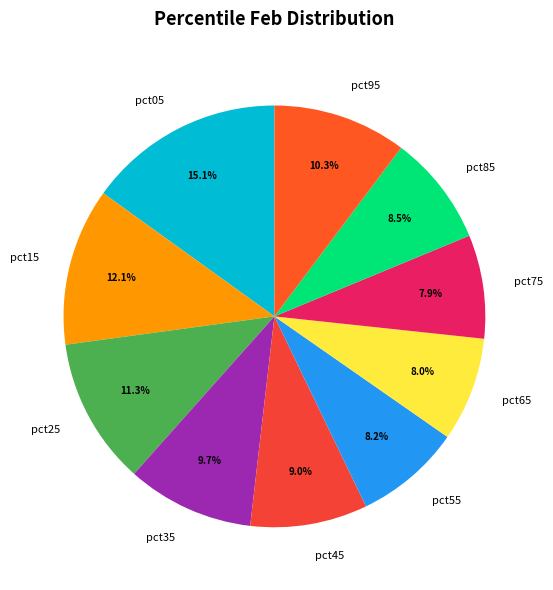

Is there a majority slice in this chart?

No